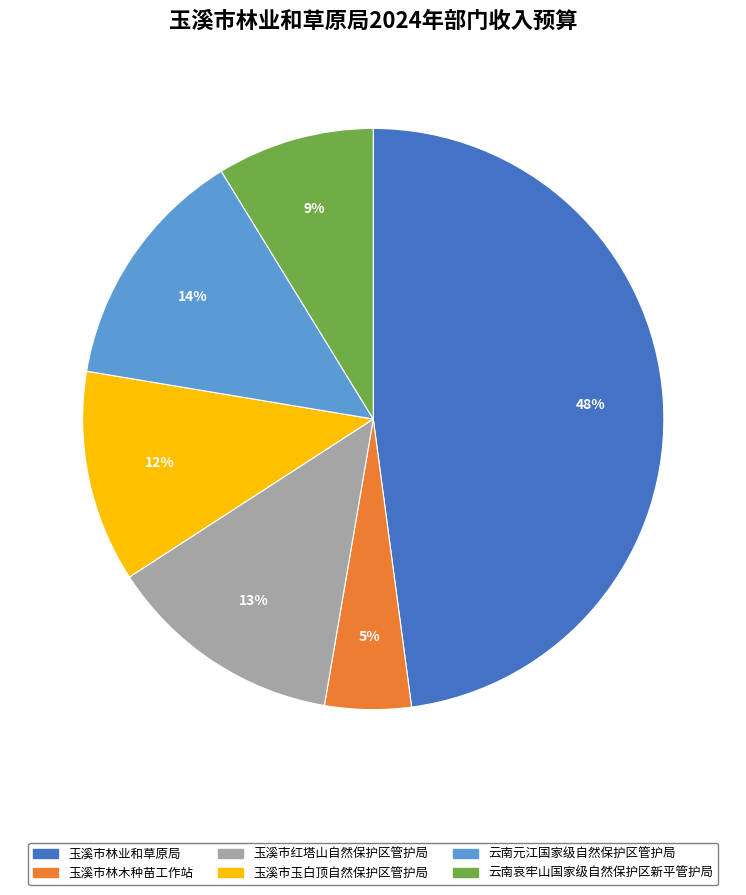

What is the smallest slice in the pie chart?

玉溪市林木种苗工作站